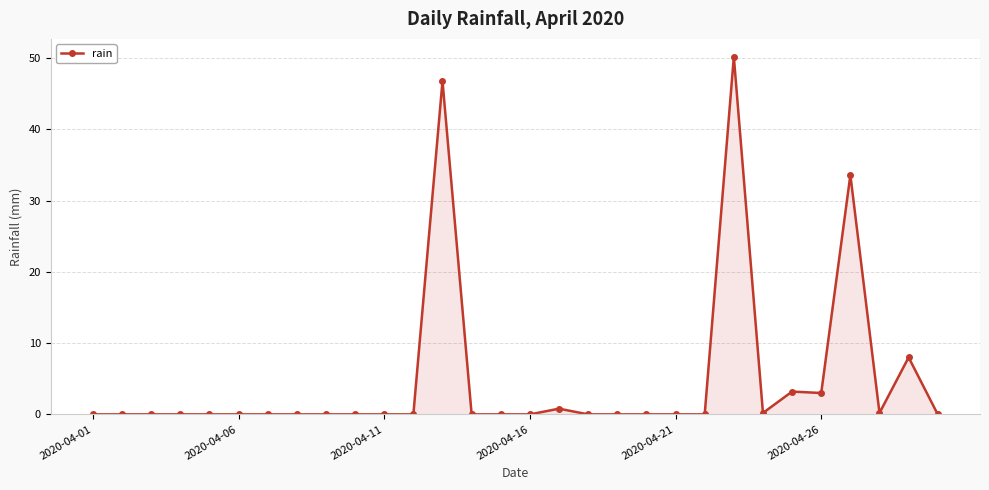

True or false: the data has more than 1 interior local peaks.

True